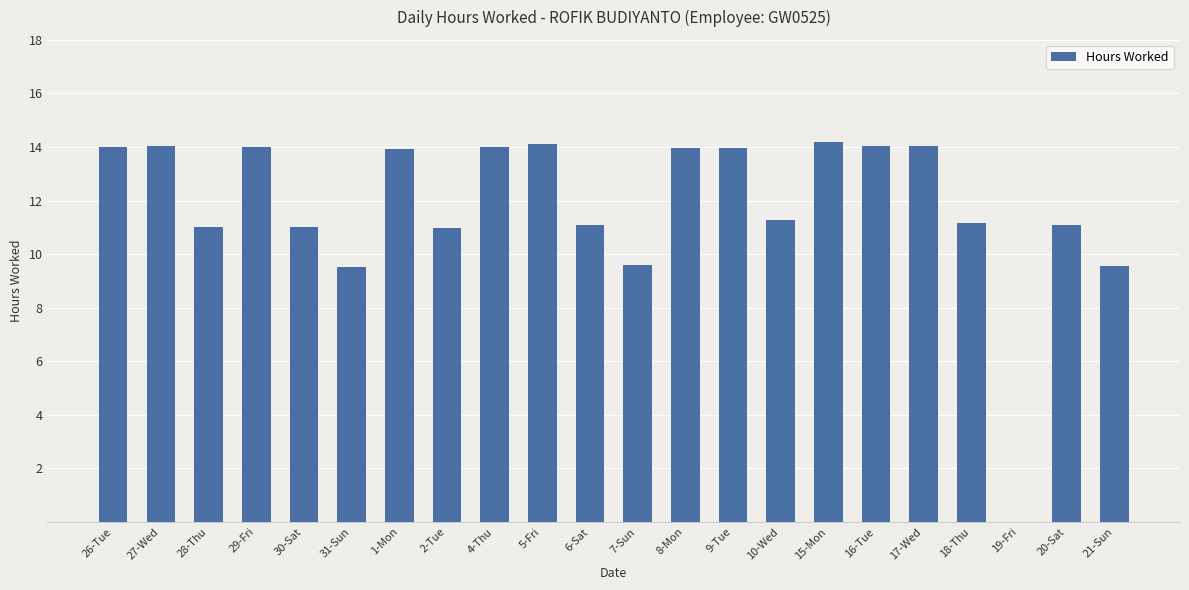

True or false: the data shows 14.7 at 2-Tue.

False